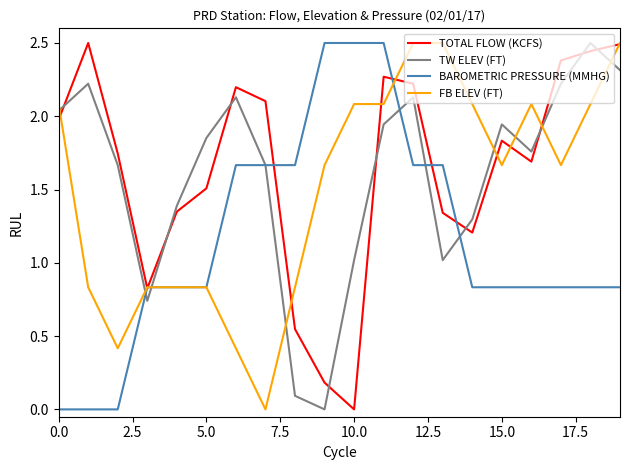

True or false: TOTAL FLOW (KCFS) and TW ELEV (FT) cross at least once.

True